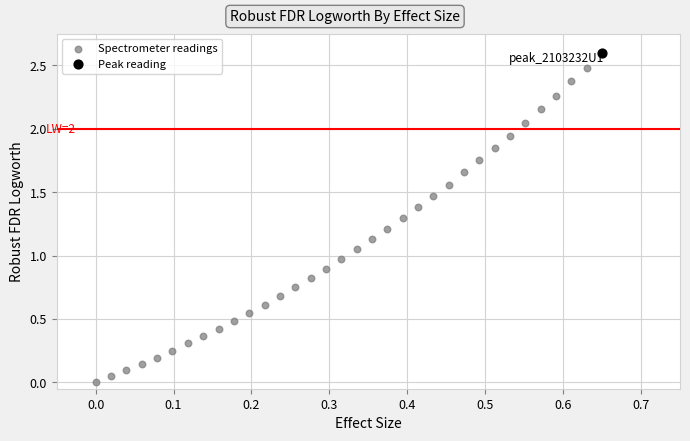

What are all the series names shown in the legend?

Spectrometer readings, Peak reading